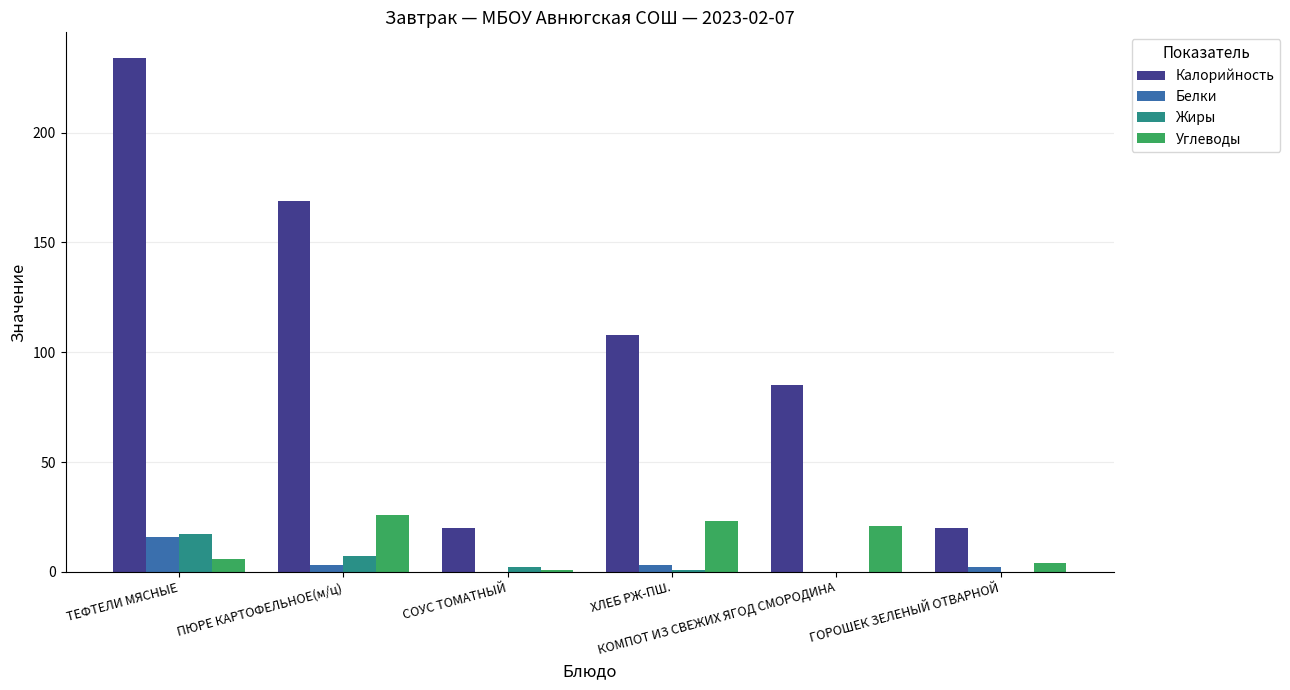

What value does the Углеводы series have at СОУС ТОМАТНЫЙ?

1